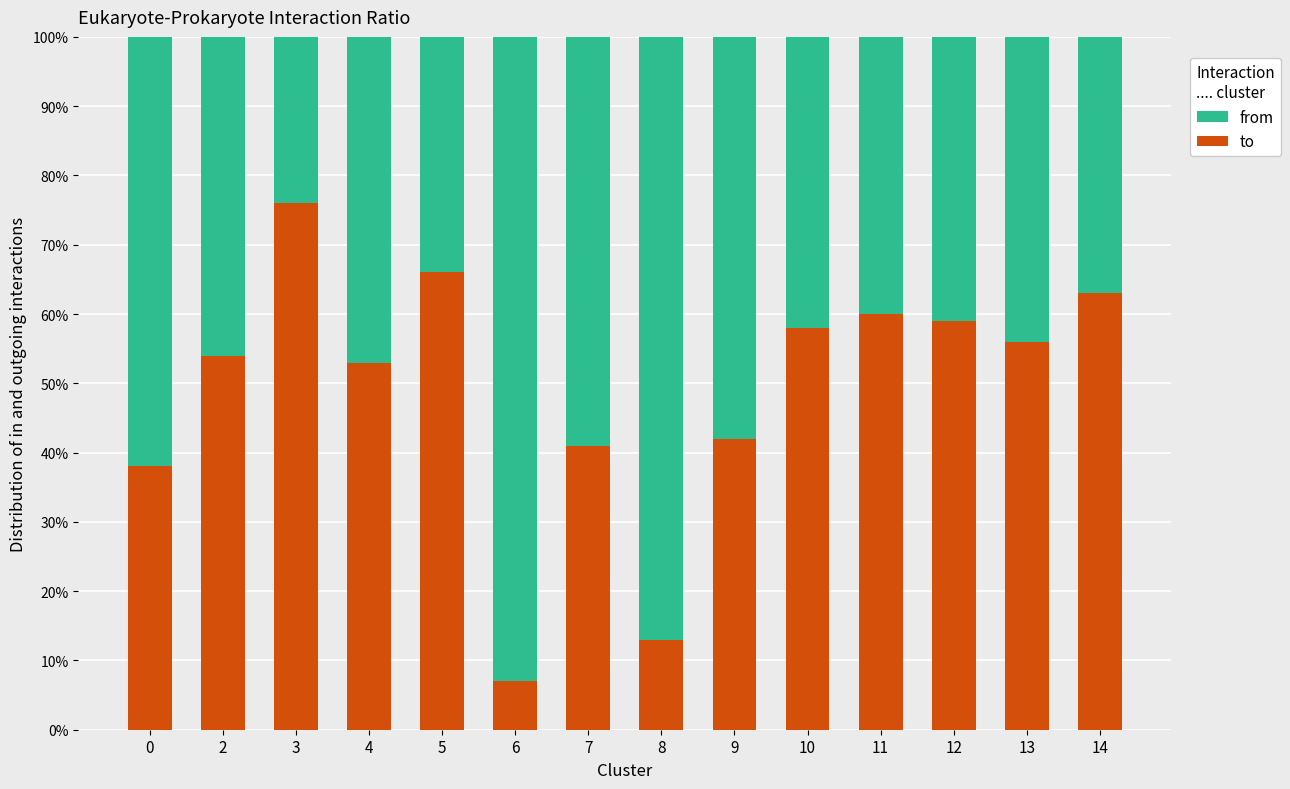

At which label is to closest to 41?

7